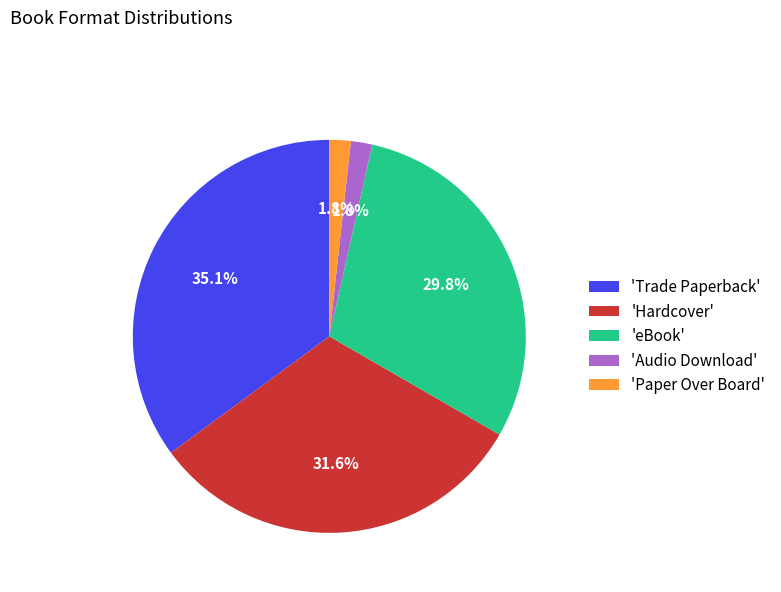

Which category has the biggest portion of the pie?

'Trade Paperback'